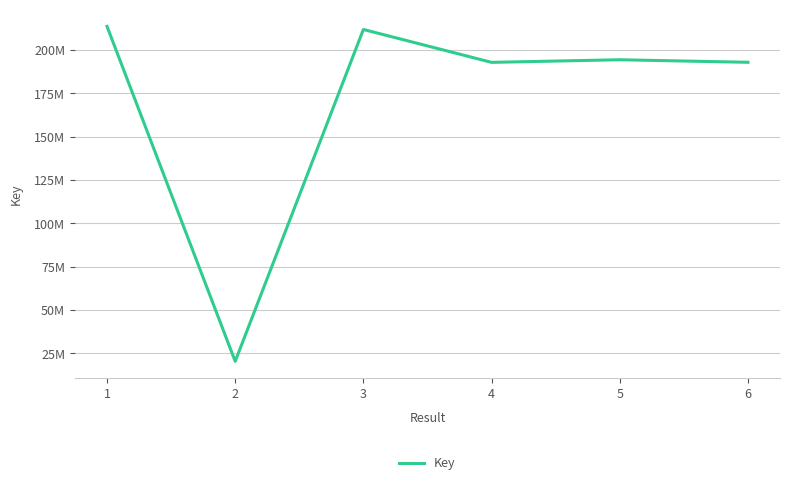

Reading left to right, list all the values displayed in this chart.

1=213506607	2=20379506	3=211719660	4=192762999	5=194270008	6=192802991